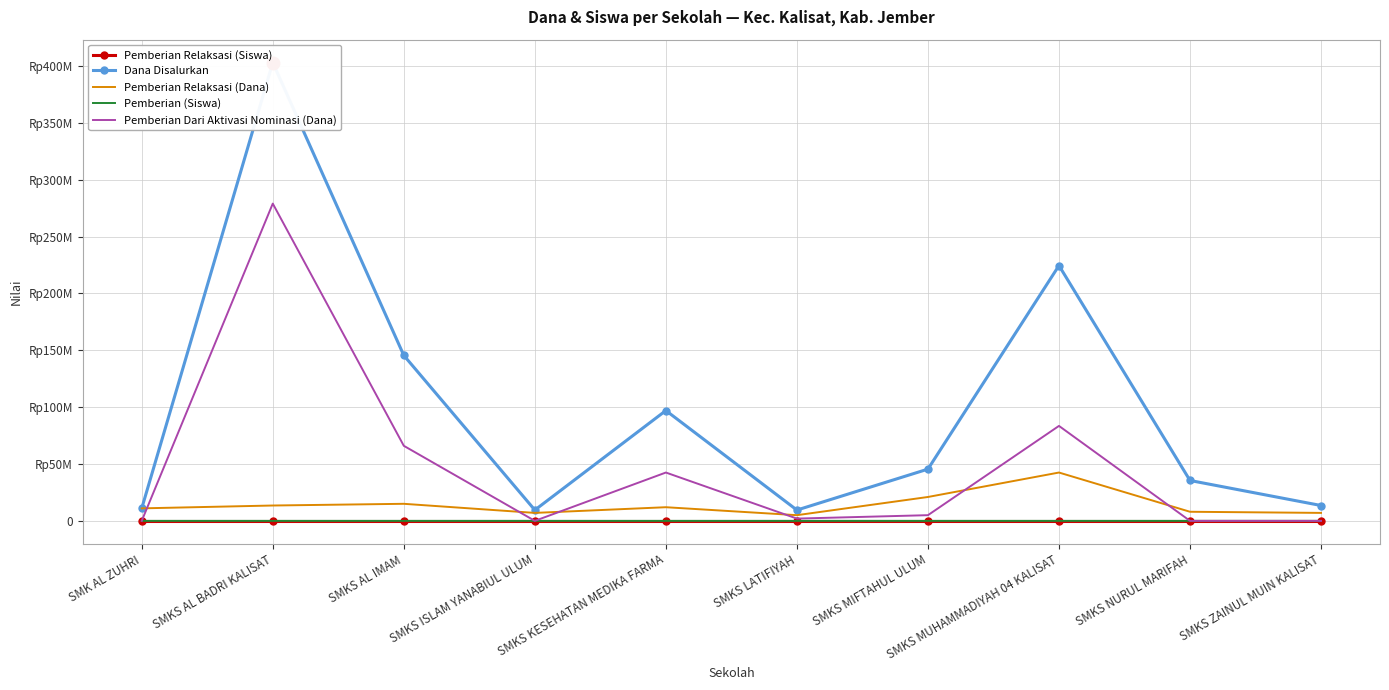

At which label does Pemberian Relaksasi (Dana) reach its peak?

SMKS MUHAMMADIYAH 04 KALISAT